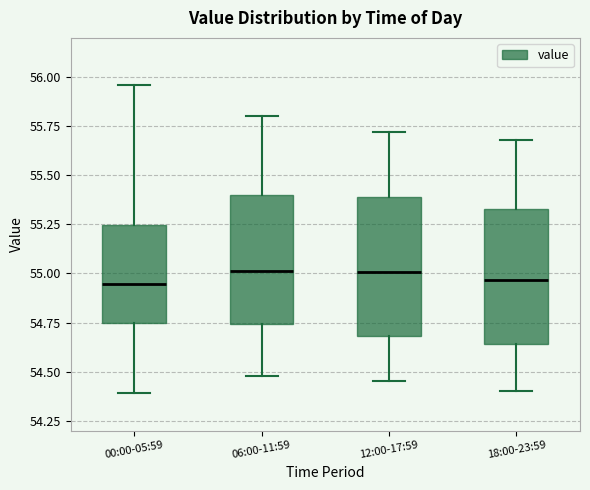

Where does the median line of the box for 06:00-11:59 sit on the y-axis? The values are not printed on the chart, so give them approximately, as read against the axis.

55.00